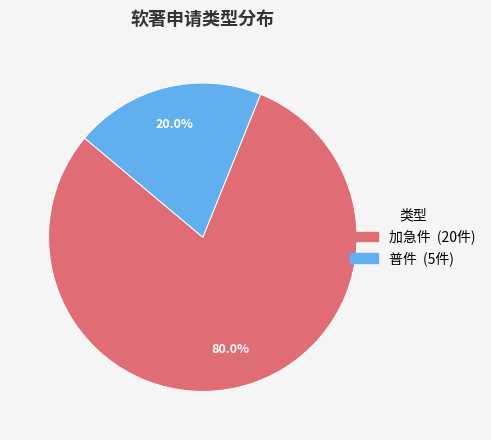

Is there a majority slice in this chart?

Yes